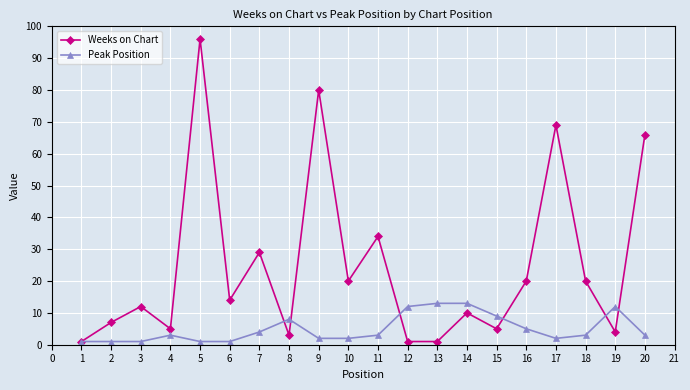

What is the value of the Peak Position point at the 9th from the left?

2